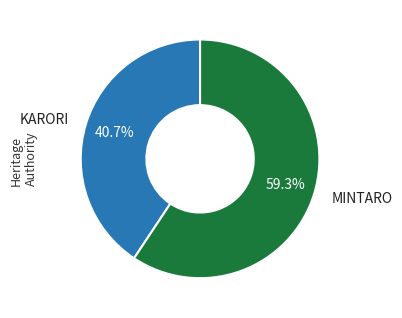

What is the smallest slice in the pie chart?

KARORI